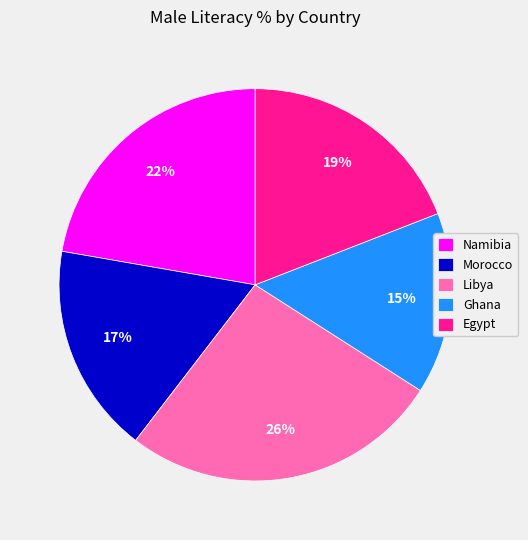

To the nearest percent, what is the difference between the Egypt and Libya slice percentages?

7%